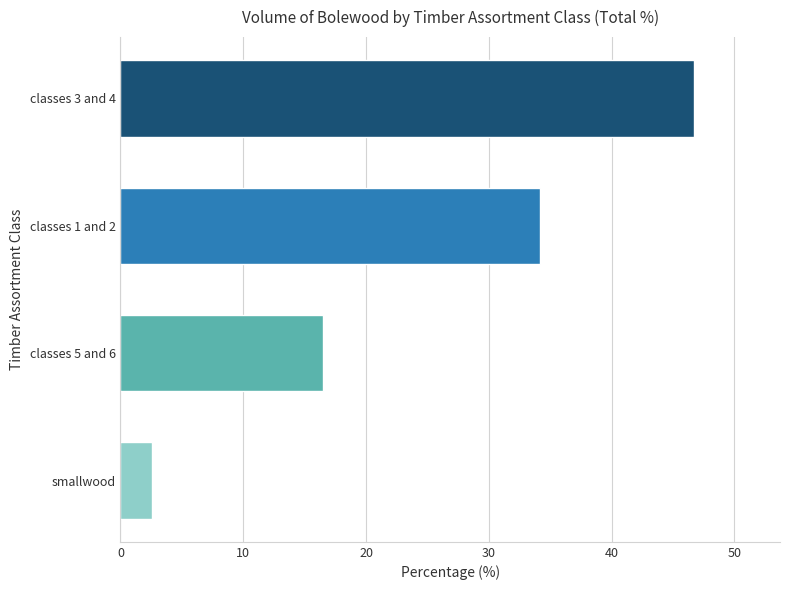

Does the chart contain any negative values?

No